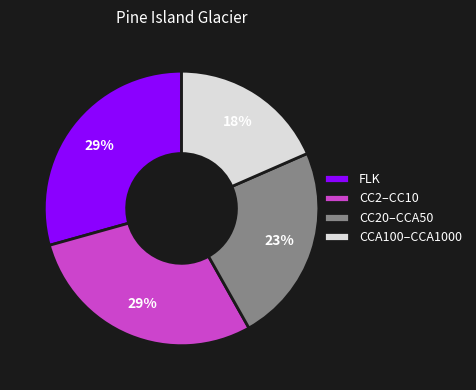

What percentage is the FLK slice, to the nearest percent?

29%